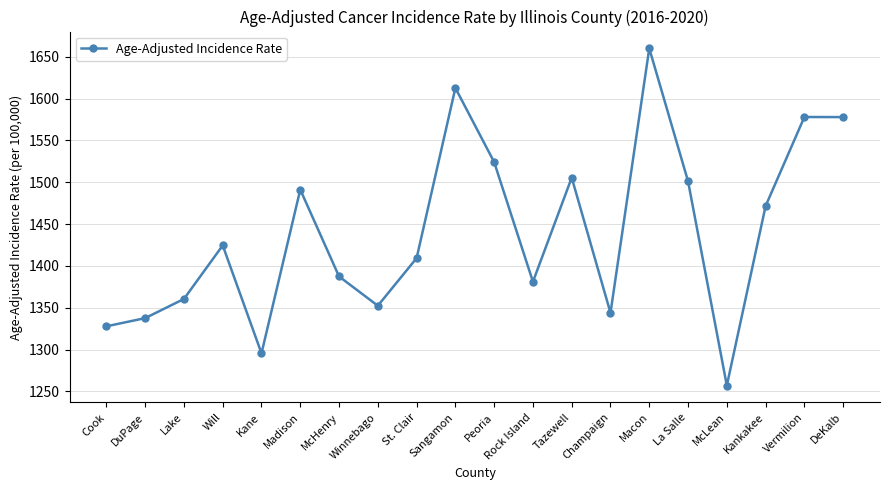

Is this an area chart (filled region under the line)?

No